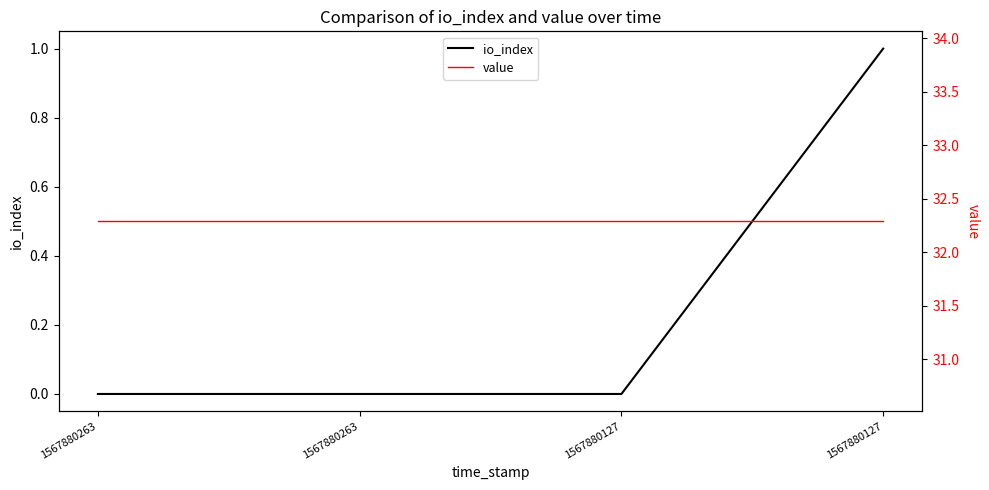

The value of value at 1567880127 is 51.0. True or false?

False